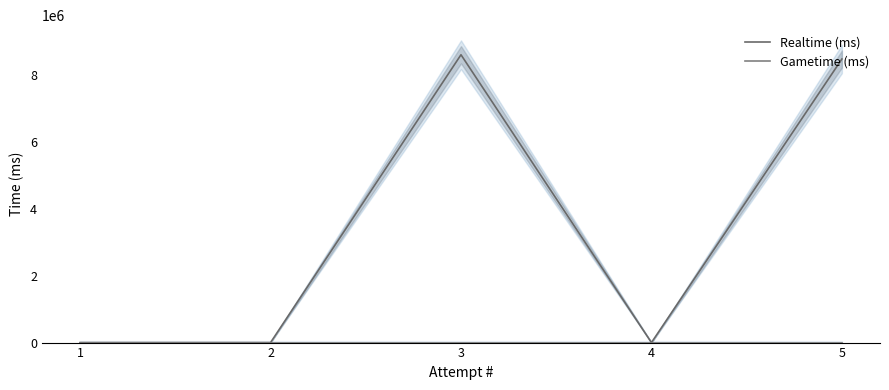

At which category is the sum across all series the highest?

3